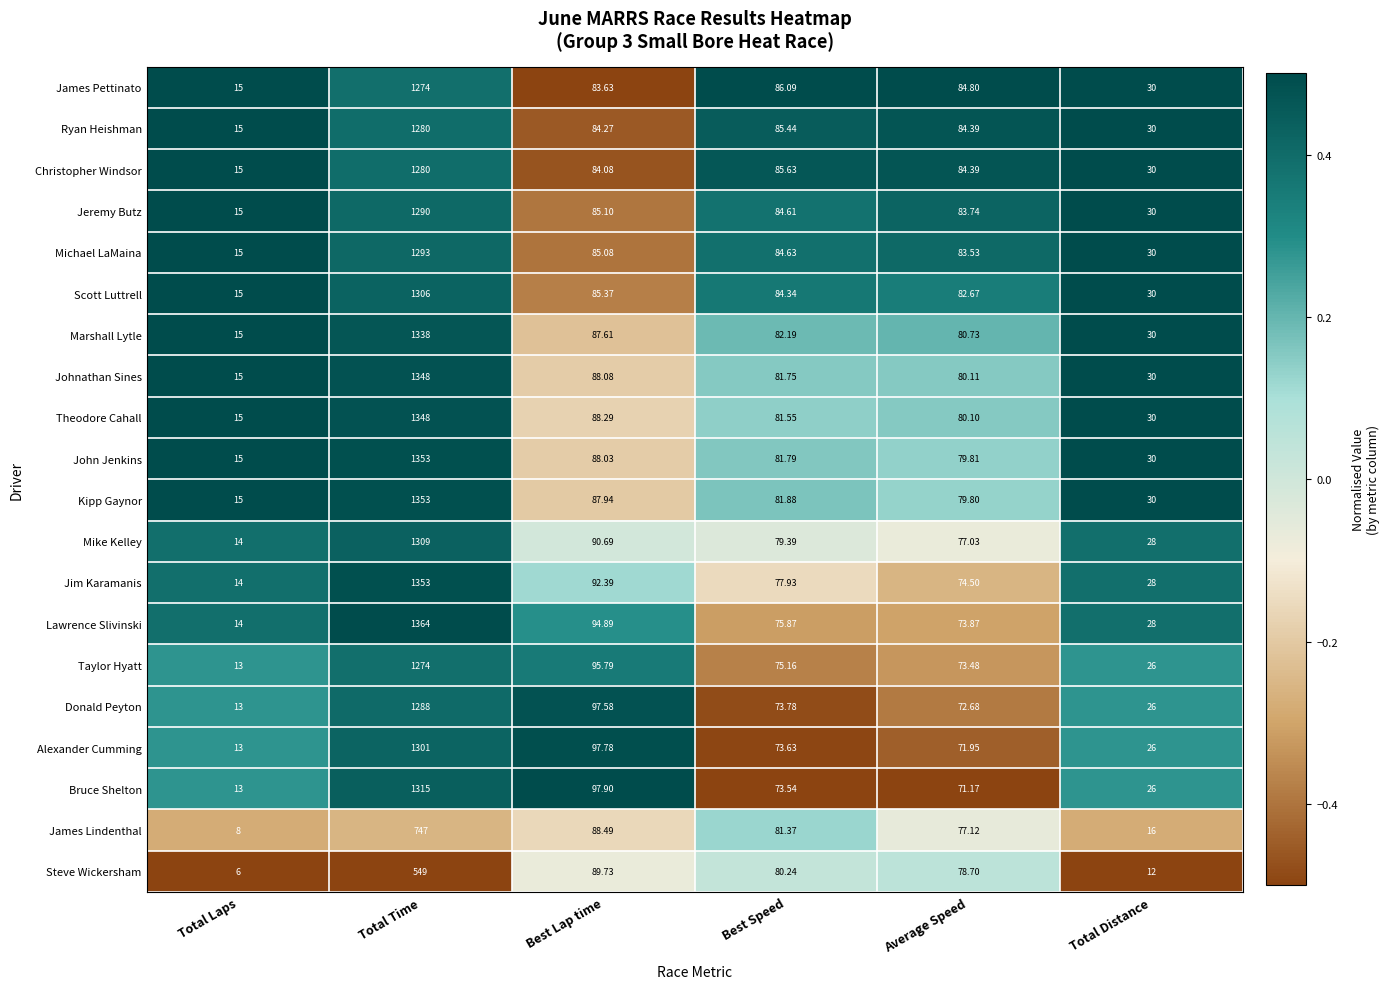

At which category does the chart reach its minimum across all series?

Total Laps